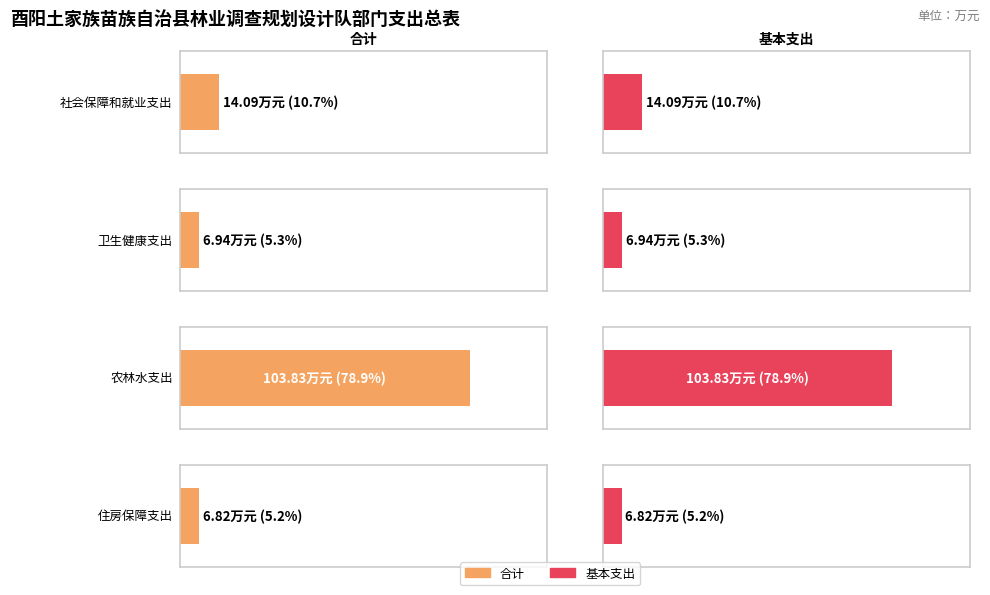

Read the 合计 value at 住房保障支出.

6.8